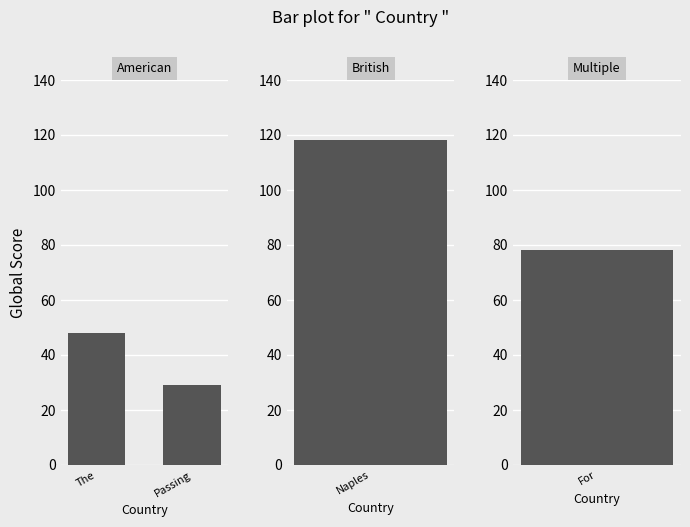

What is the ratio of the value at The to the value at Passing?

1.7